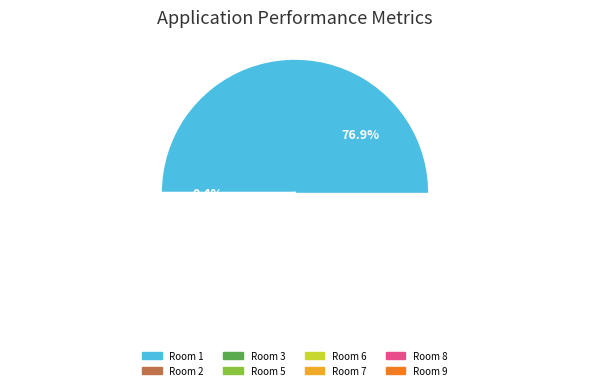

What is the change in value from 1 to 7?

-68306.2